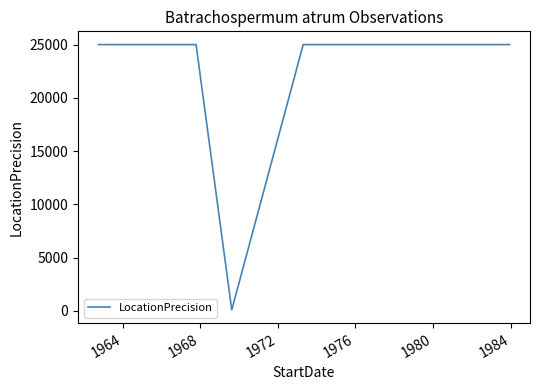

What is the maximum value shown in the chart?

25000